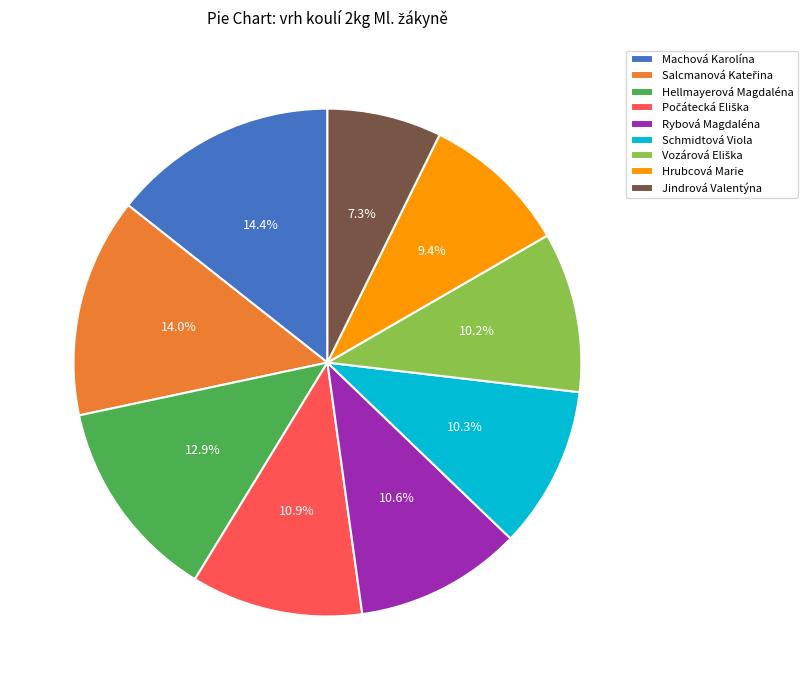

How much of the chart is everything except Schmidtová Viola?

89.7%